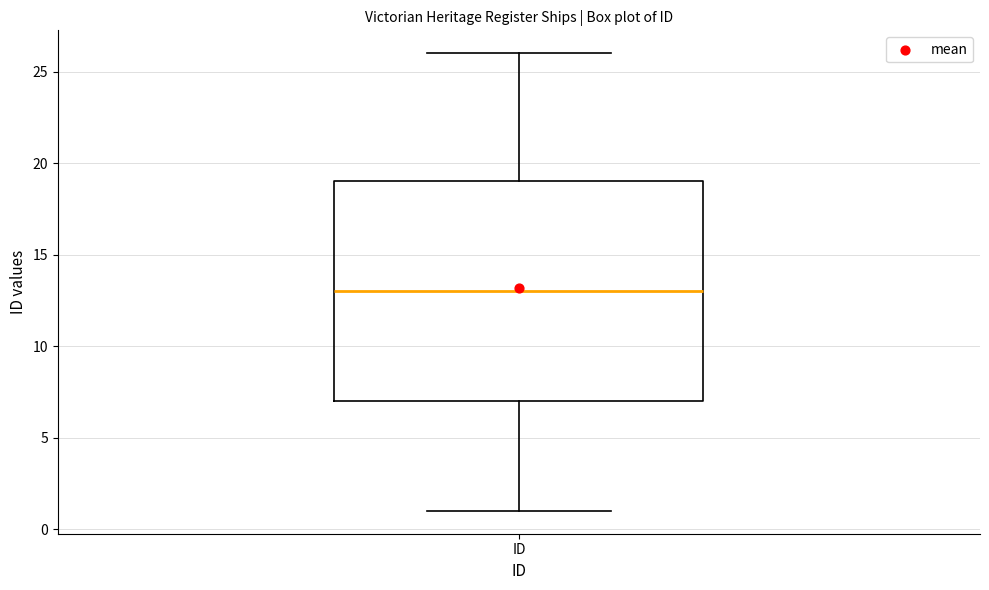

Transcribe this box plot: give where the median line is, the range the box spans, and where the two whiskers end, as read against the y-axis. The values are not printed on the chart, so give them approximately, as read against the axis.

median 13, box 7 to 19, whiskers 1 to 26